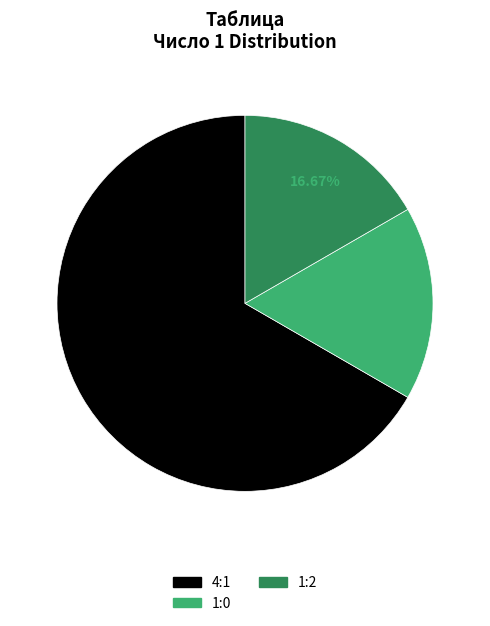

Is there any slice that represents more than half of the pie?

Yes